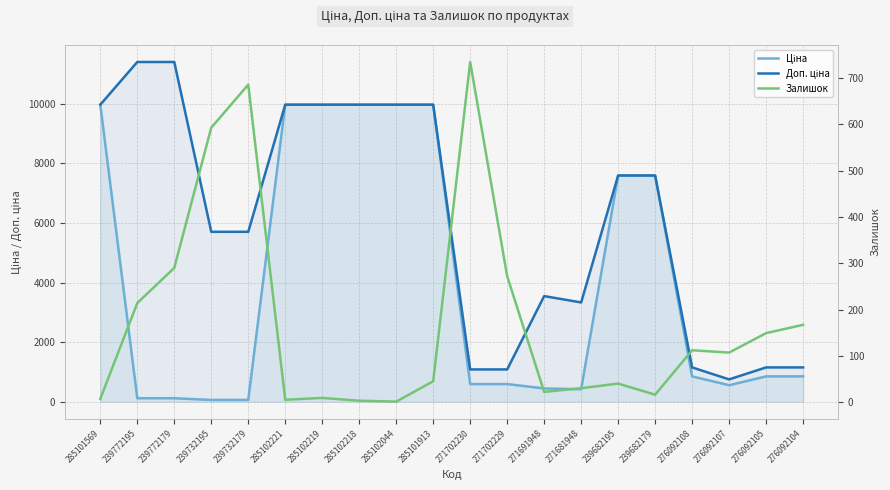

True or false: Ціна and Доп. ціна intersect in this chart.

False